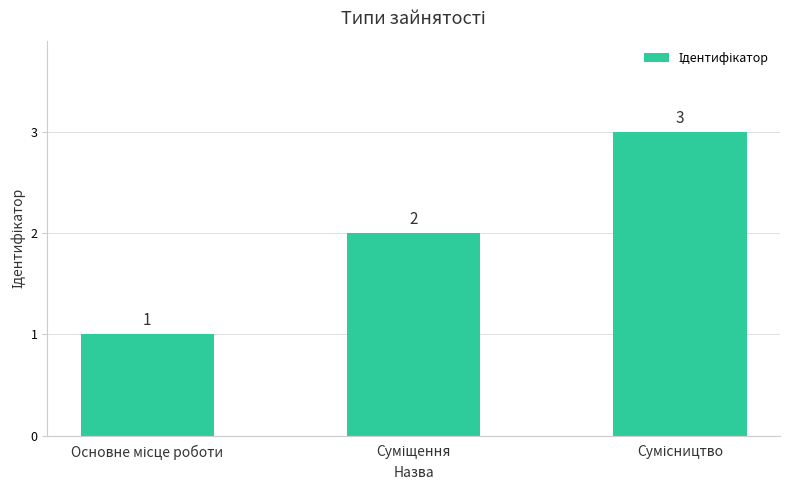

What is the sum of all values?

6